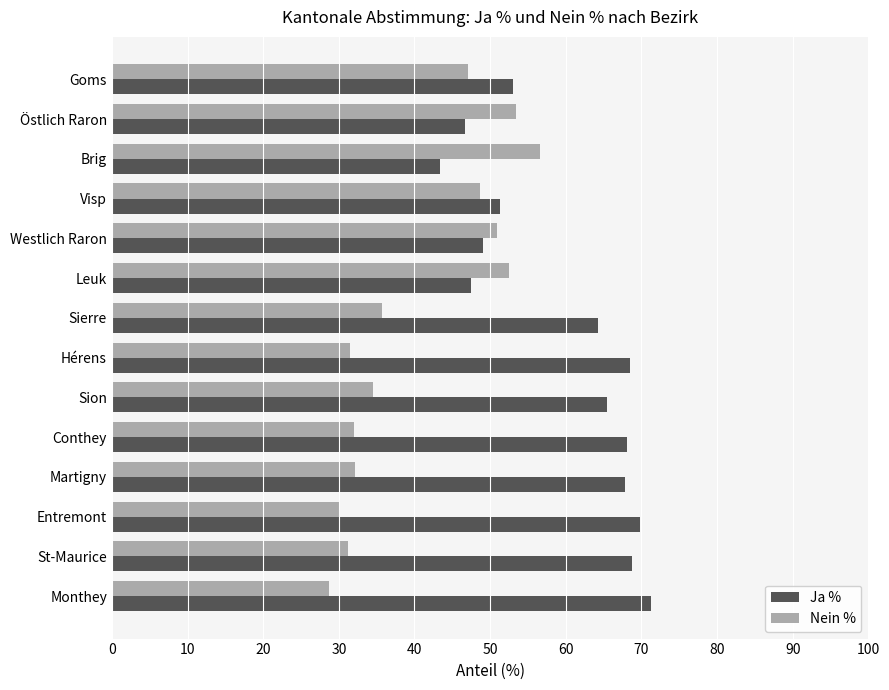

What value does the Ja % series have at Sierre?

64.3